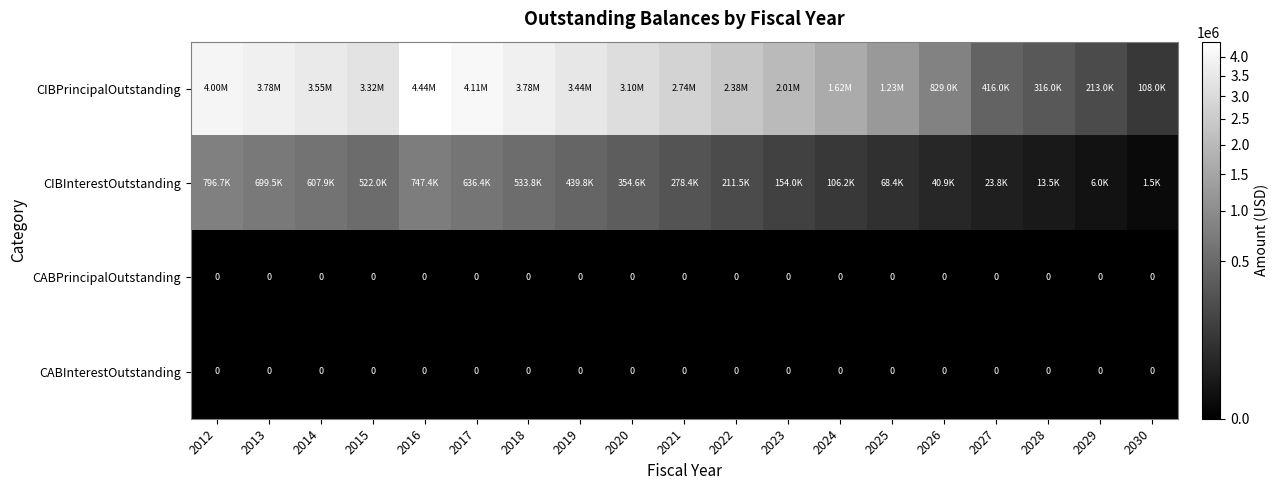

The CIBInterestOutstanding series shows 413783.6 at 2013. True or false?

False